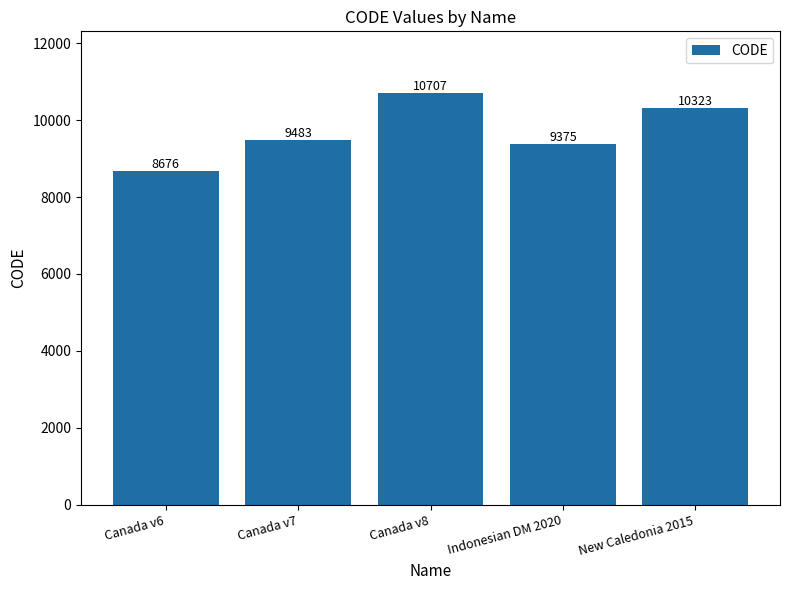

Where is the data nearest to the value 9691?

Canada v7